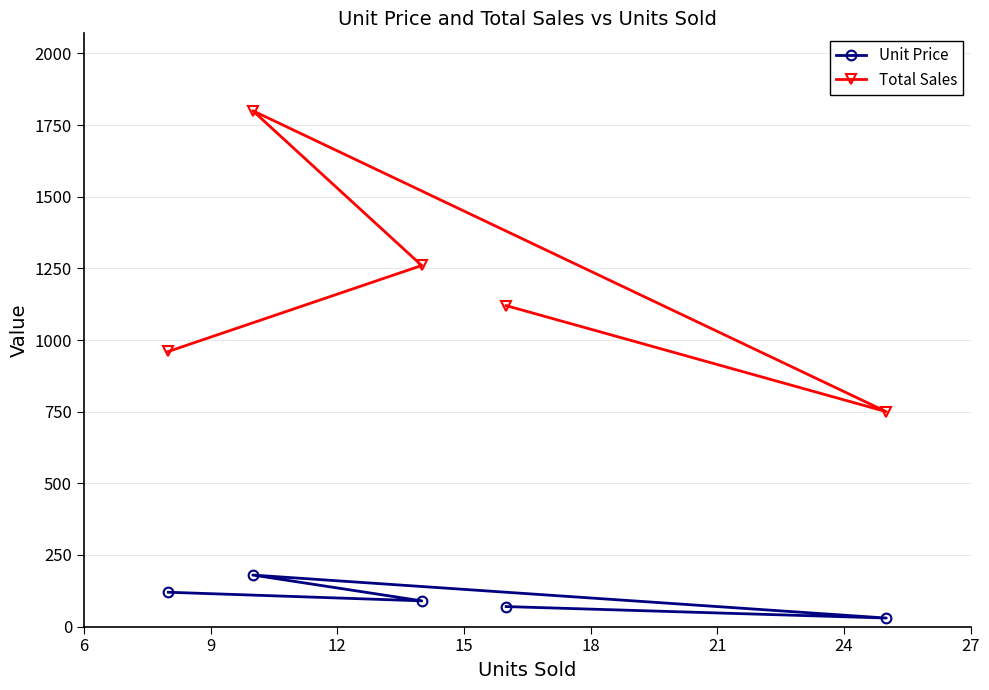

What is the difference between the maximum and minimum values in the Unit Price series?

150